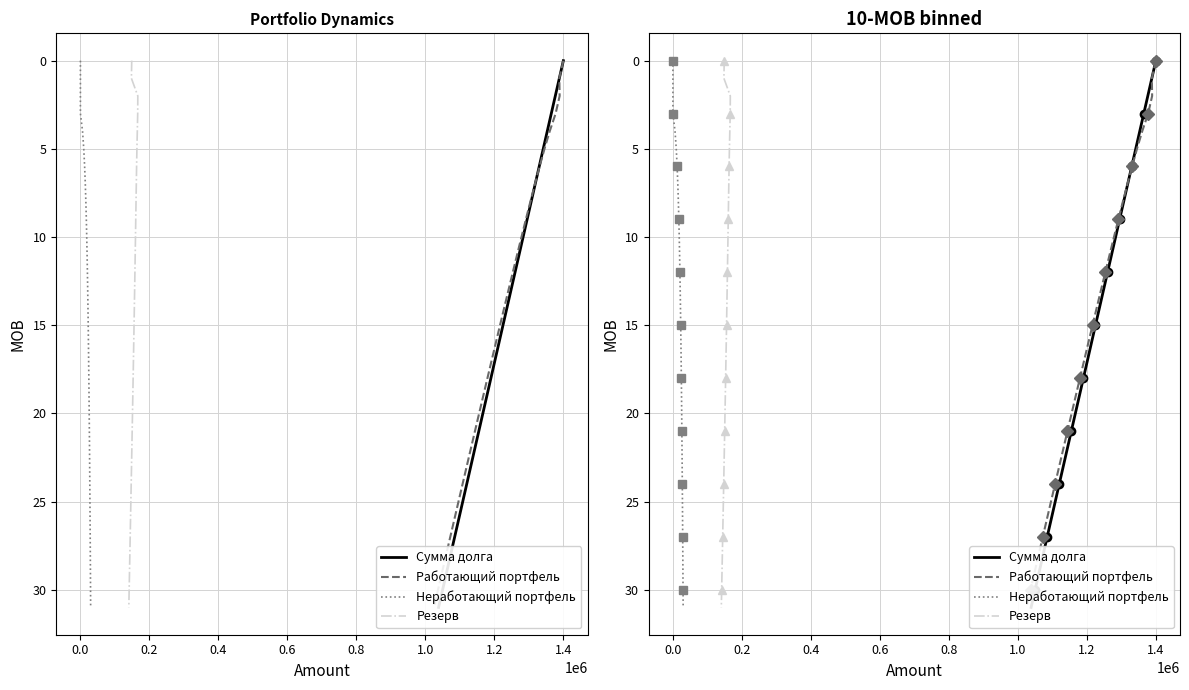

True or false: Работающий портфель and Неработающий портфель cross at least once.

False